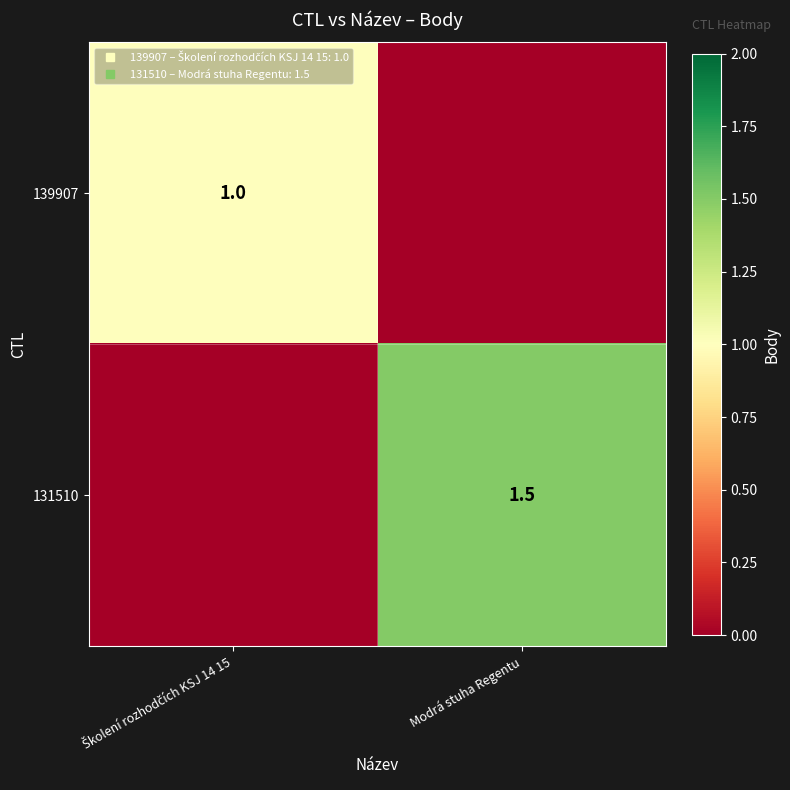

At which label is 139907 closest to 0?

Modrá stuha Regentu